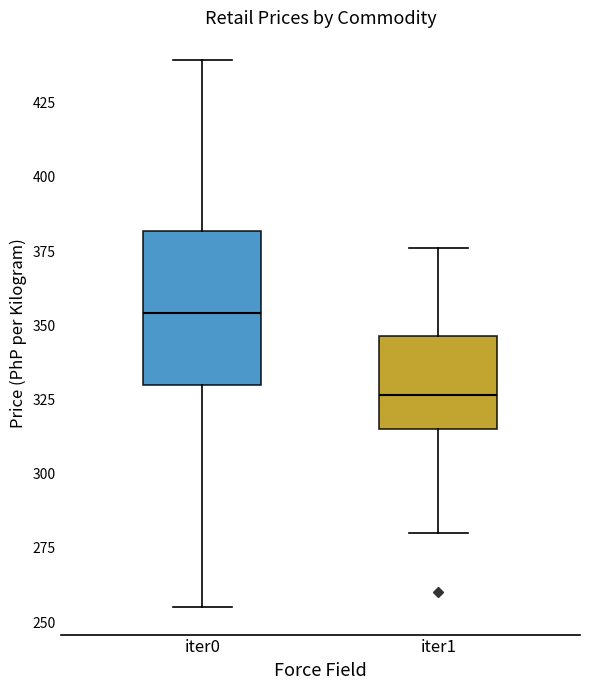

Comparing the boxes themselves (not the whiskers), which one is the tallest?

iter0